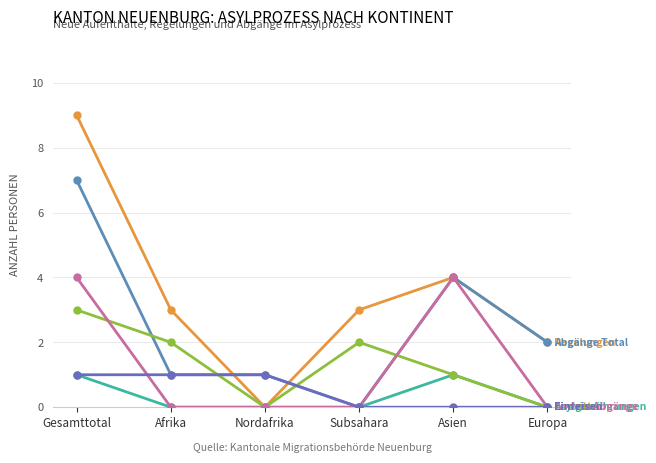

Count the number of data series in this chart.

6